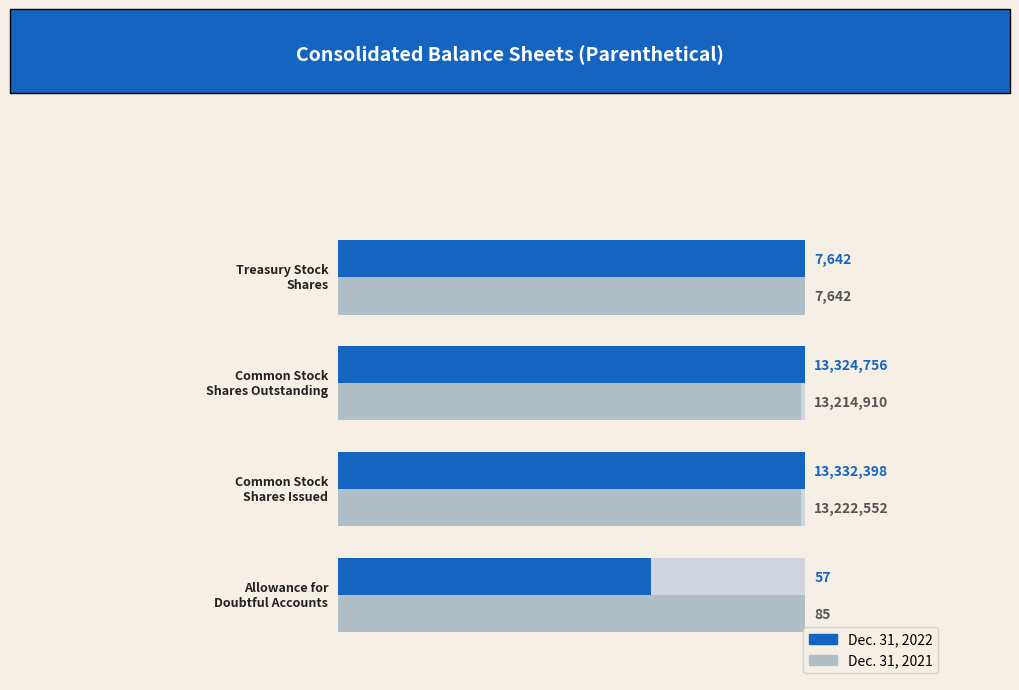

How many bars are there in total?

8